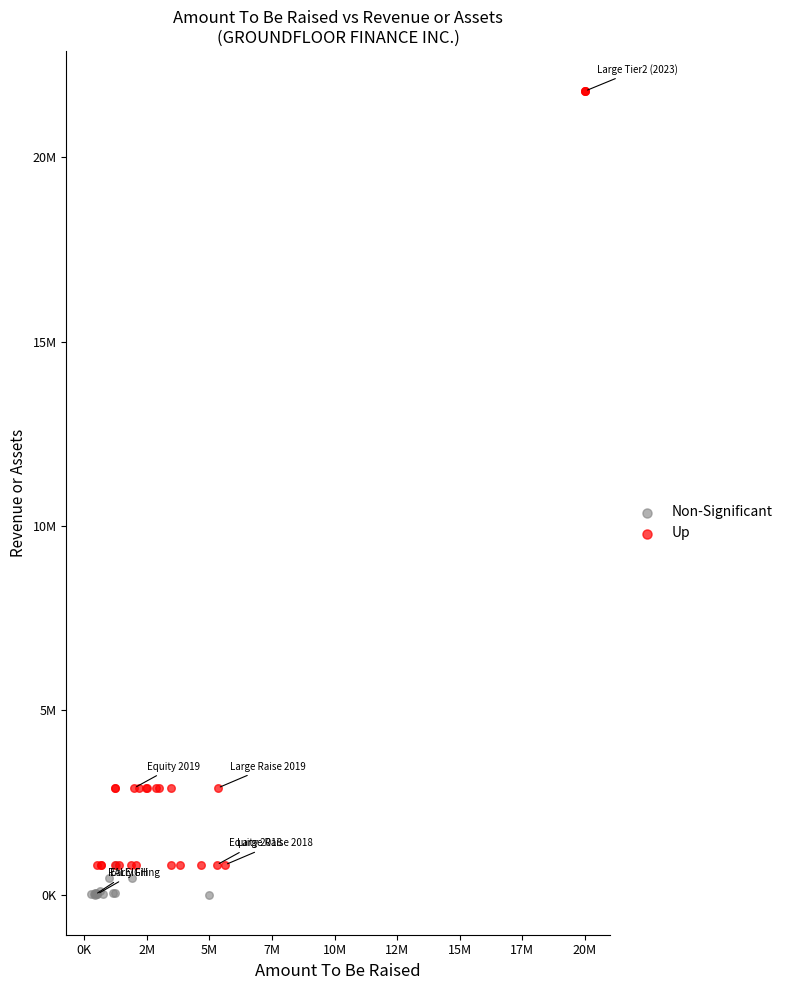

Which series reaches the minimum Y coordinate?

Non-Significant